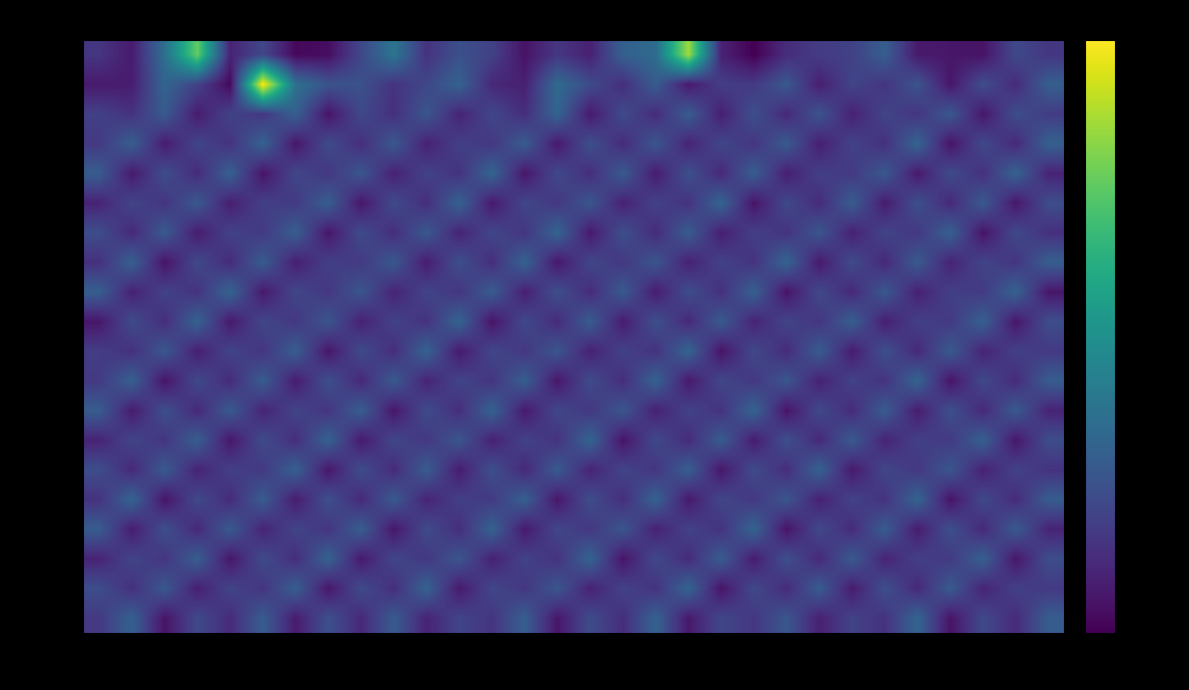

At which category does the chart reach its peak across all series?

10s